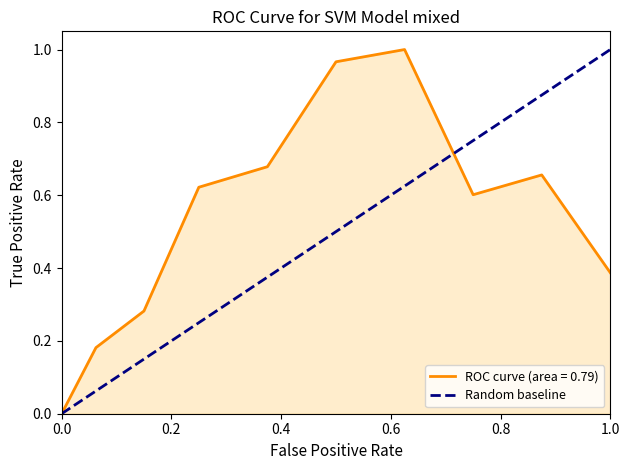

How many values are between 0 and 1?

2